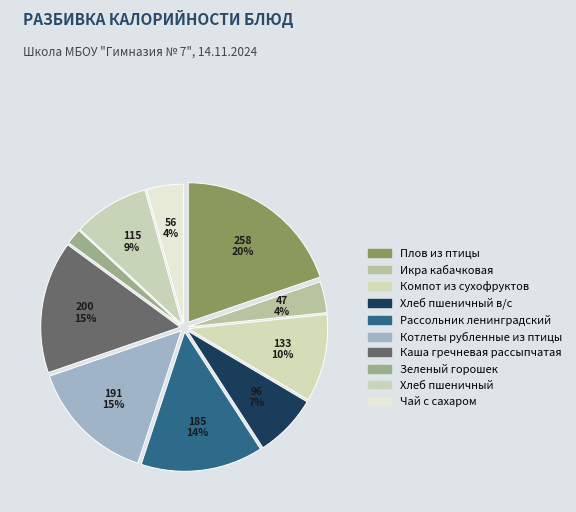

Which category has the smallest portion of the pie?

Зеленый горошек